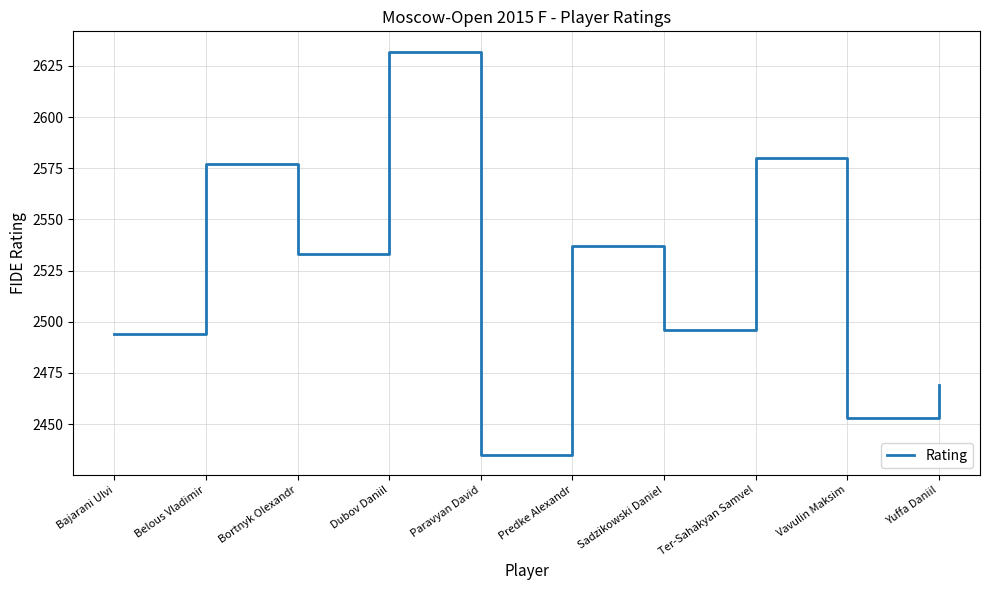

Which label corresponds to the smallest value in the chart?

Paravyan David